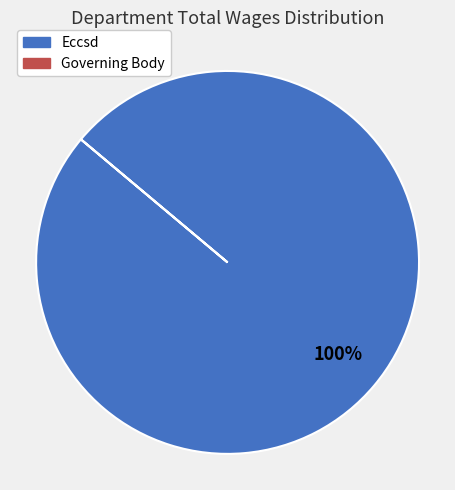

What is the largest slice in the pie chart?

Eccsd